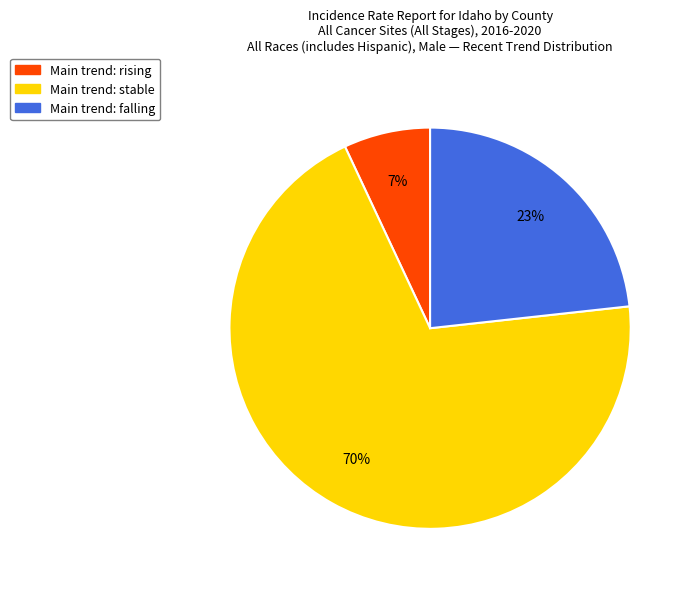

Which has a higher value, Main trend: stable or Main trend: falling?

Main trend: stable